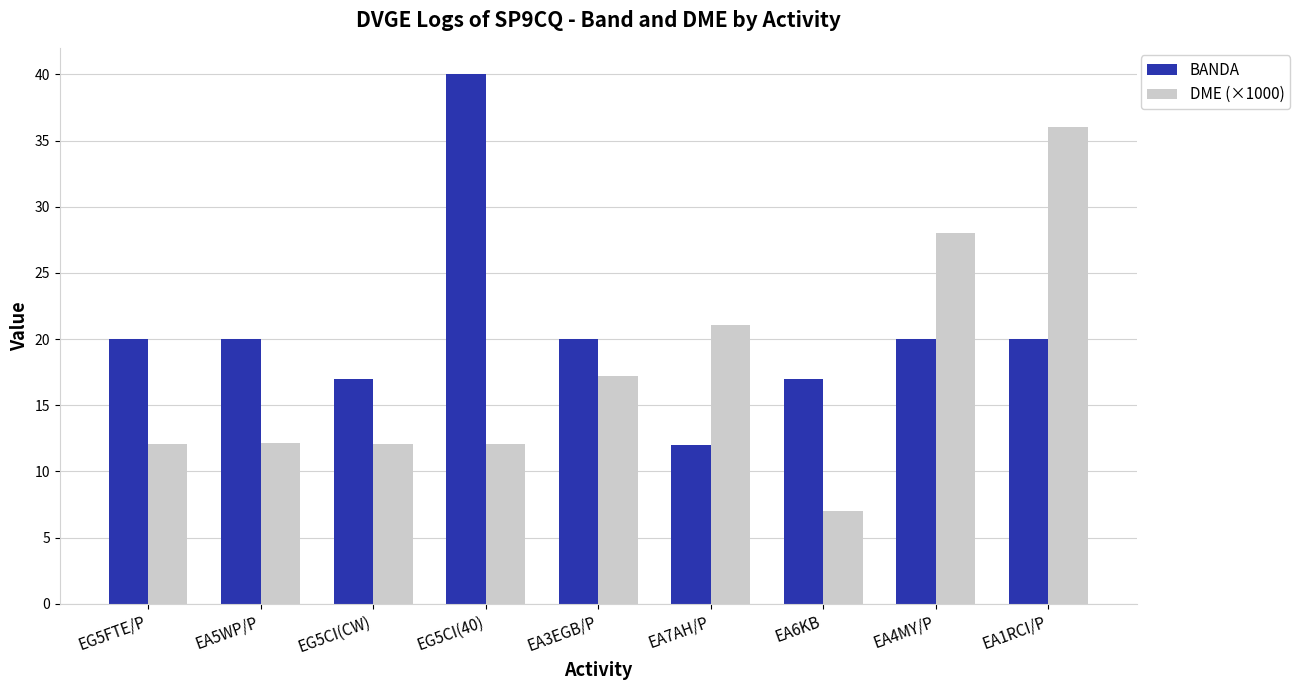

Between EG5CI(CW) and EG5CI(40), which series saw the biggest shift?

BANDA